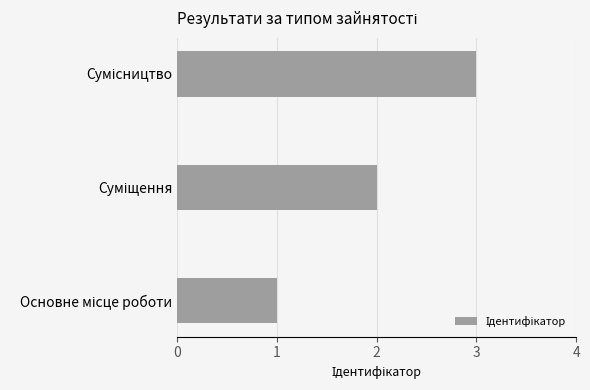

What is the greatest value displayed?

3